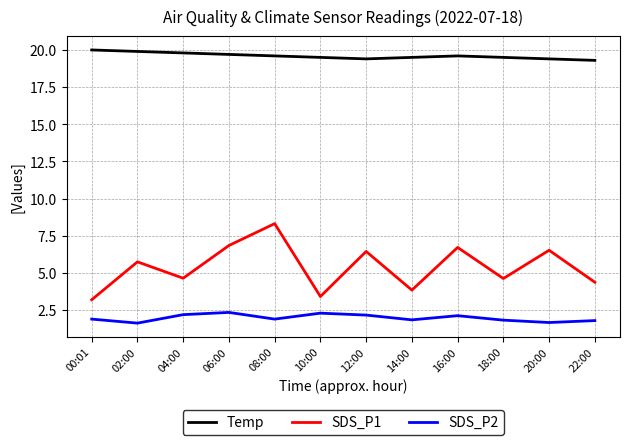

What is the sum of the Temp values at 16:00 and 06:00?

39.3